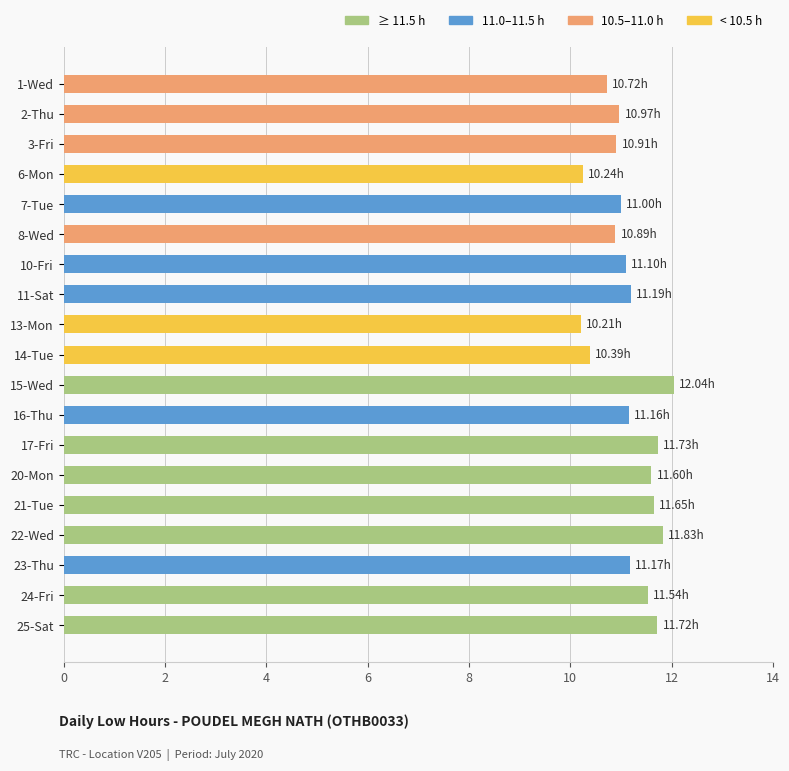

What is the sum of all values?

212.1